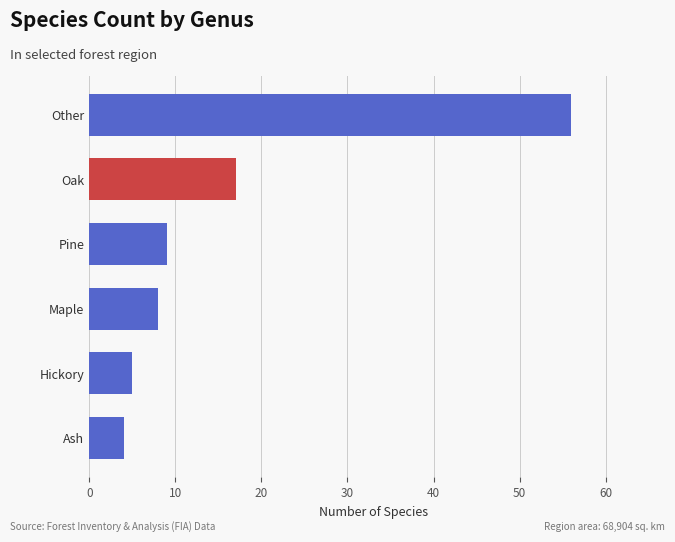

What is the difference between the maximum and minimum values?

52